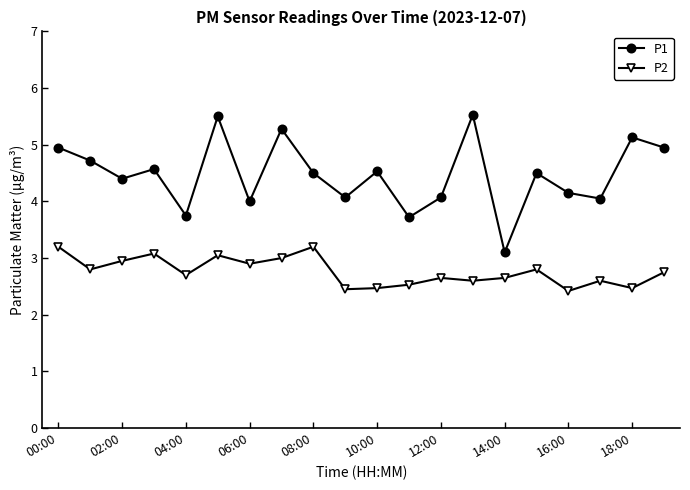

Which series has the largest total across all categories?

P1